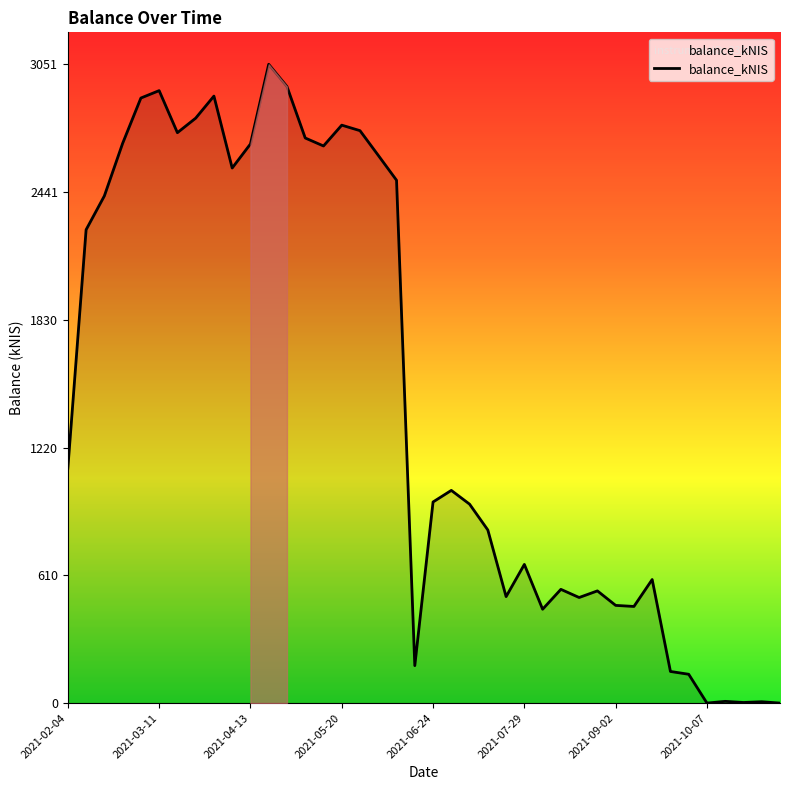

What is the difference between the maximum and minimum values?

3051.6